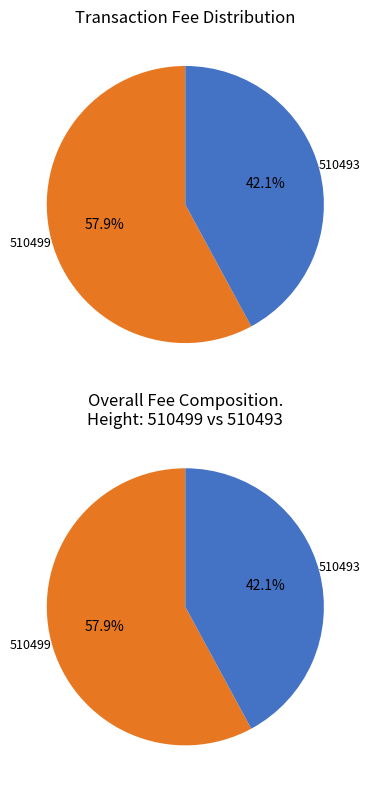

Count the number of slices in the pie.

2